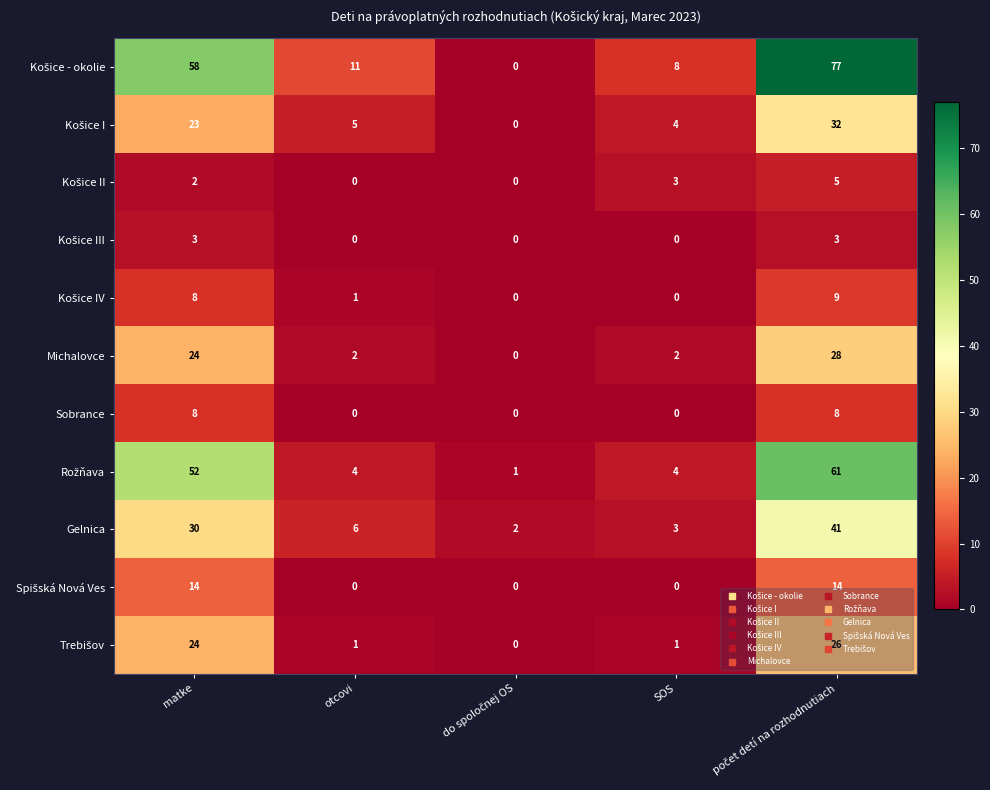

What is the total value across all series at SOS?

25